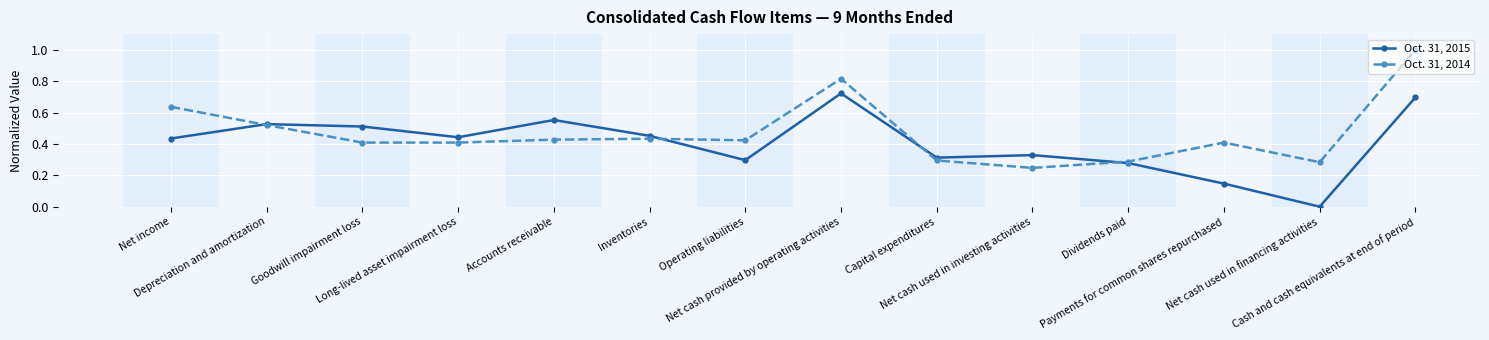

Where is Oct. 31, 2015 nearest to the value 0?

Net cash used in financing activities